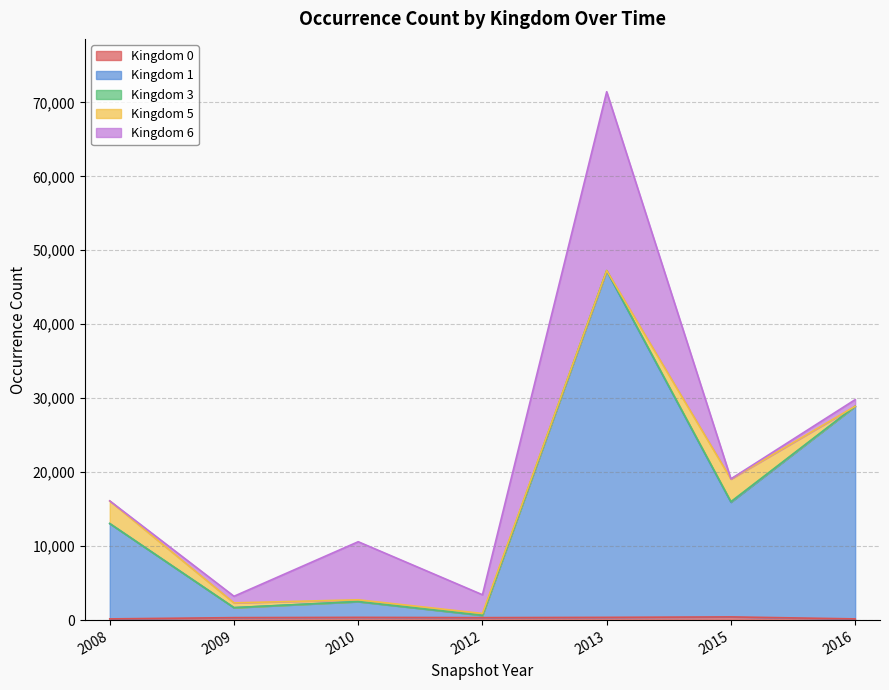

True or false: Kingdom 1 and Kingdom 5 intersect in this chart.

False